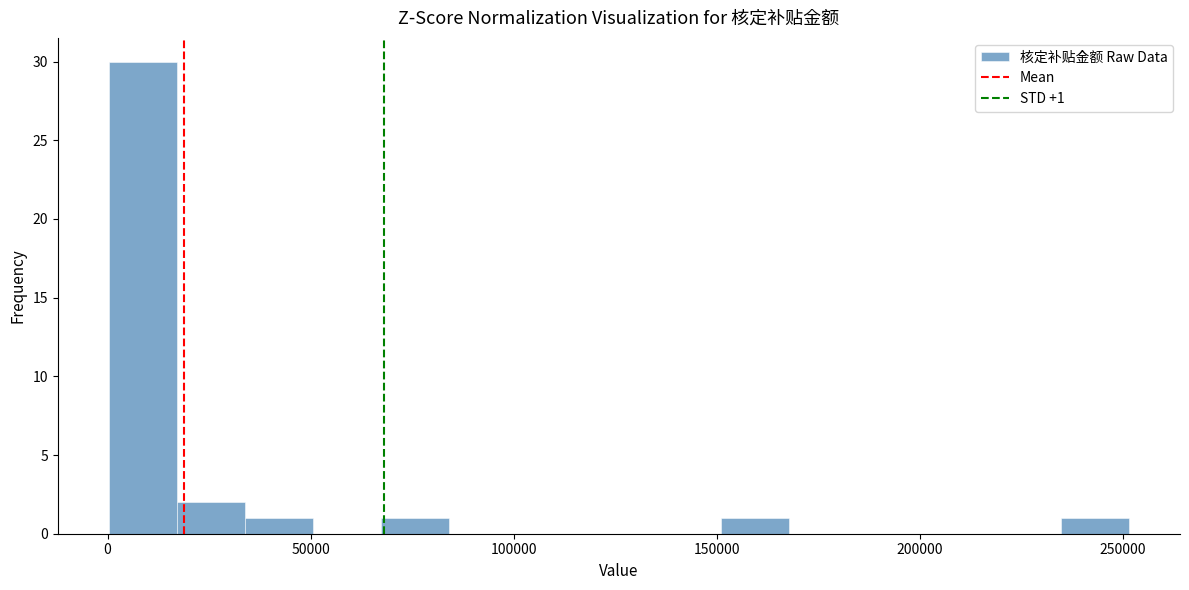

Read against the x-axis, roughly where is the centre of the tallest bar?

10000